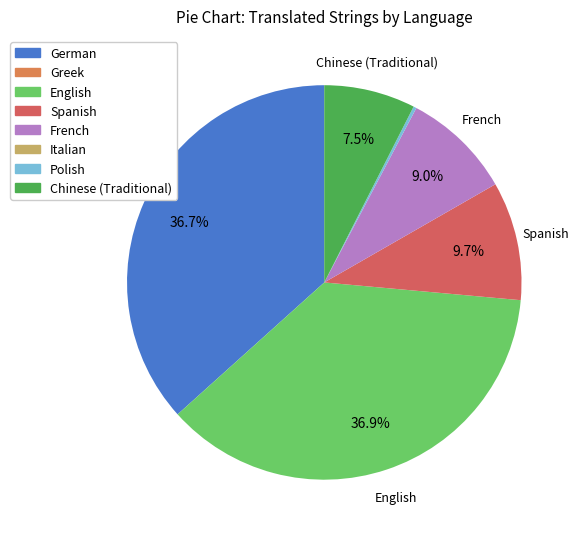

Is it true that Chinese (Traditional) is 7% of the pie?

True